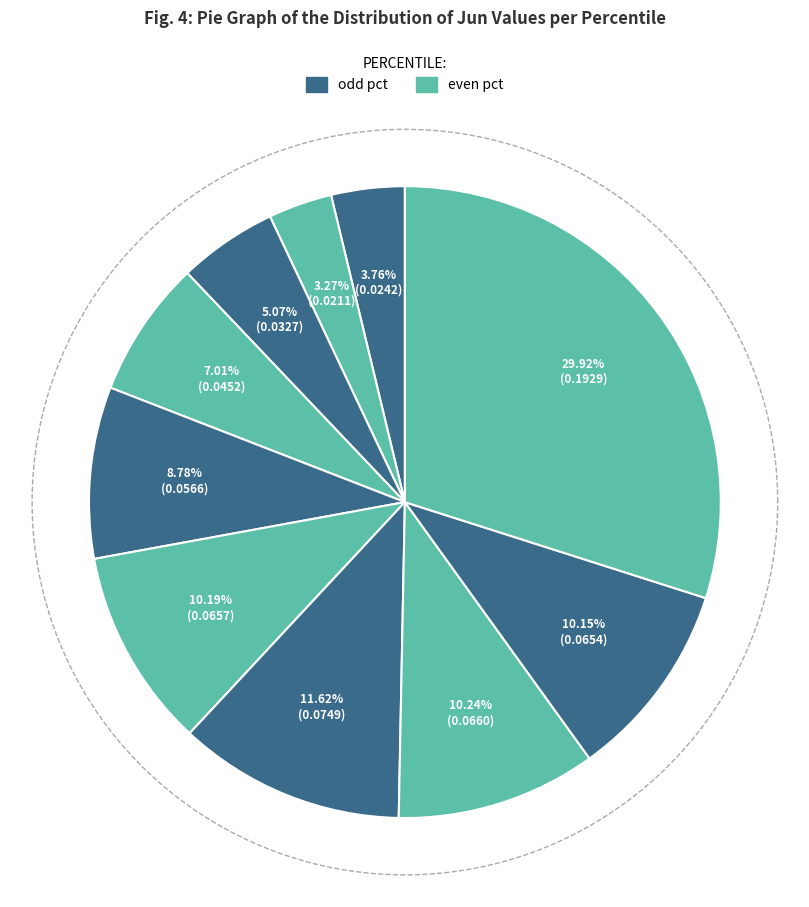

What is the smallest slice in the pie chart?

pct15